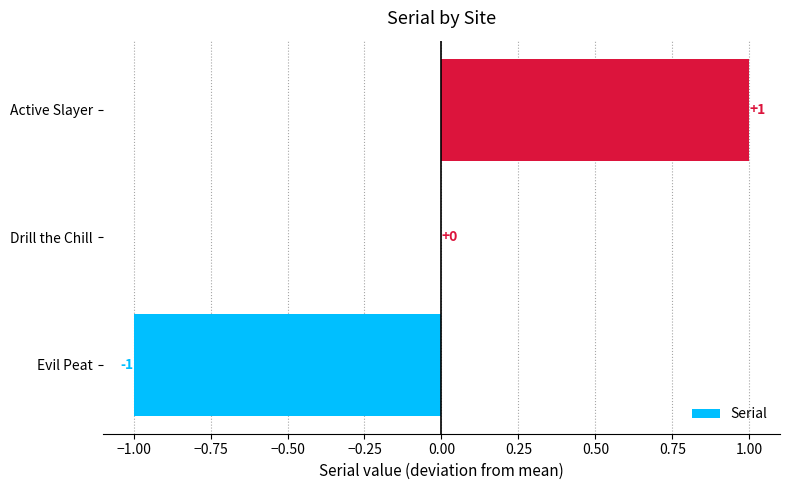

Are the bars horizontal?

Yes